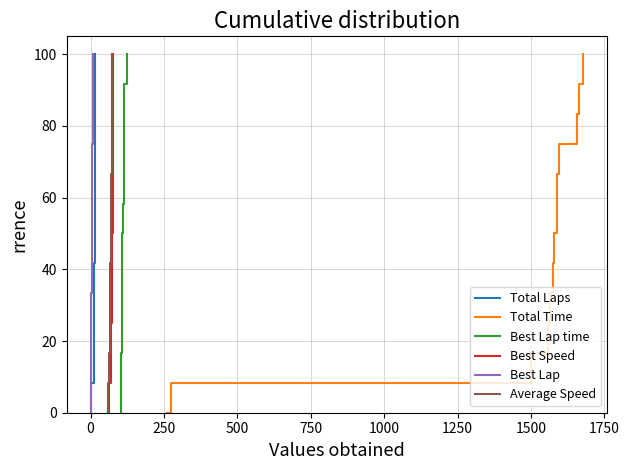

List the series in order of their peak value, highest first.

Total Laps, Total Time, Best Lap time, Best Speed, Best Lap, Average Speed